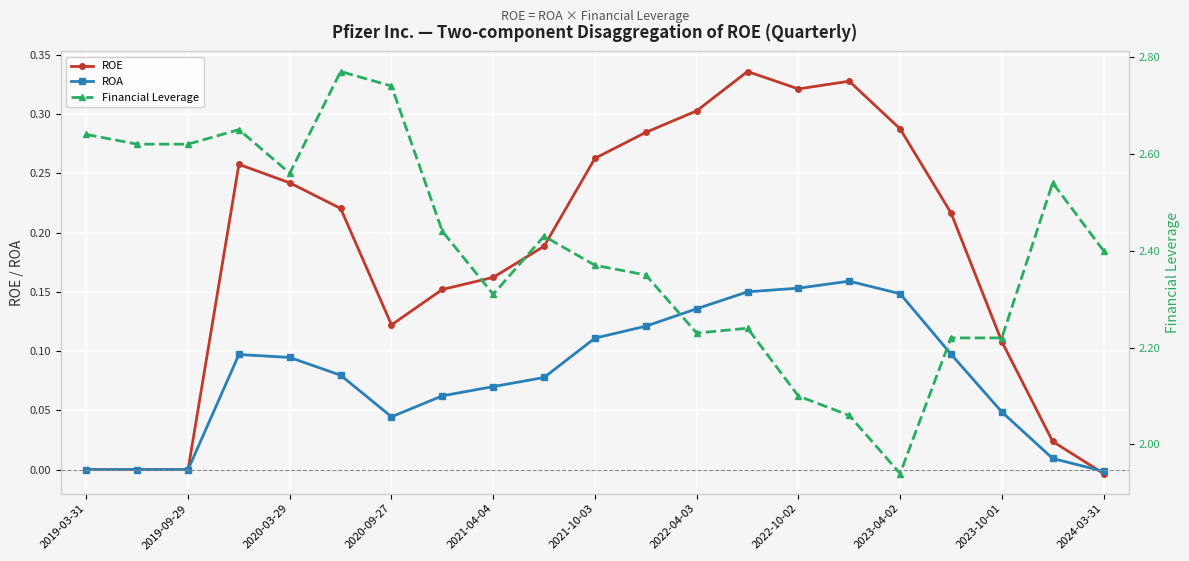

True or false: ROE has a value of 0.2 at 2023-04-02.

False